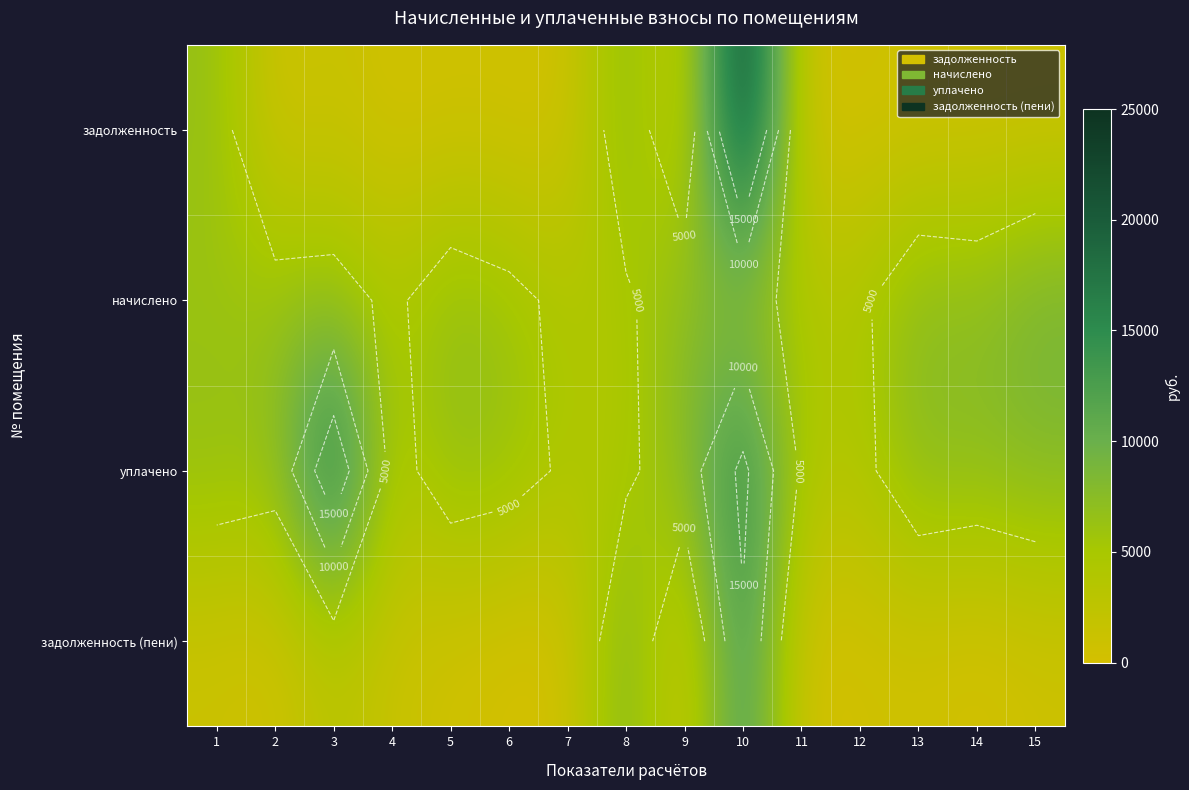

At which category is the sum across all series the highest?

10